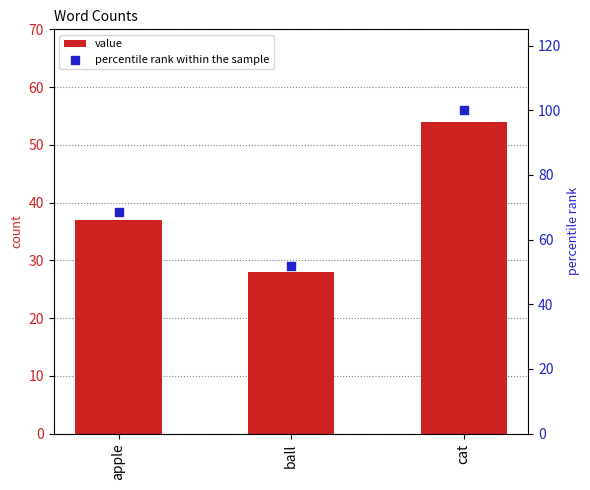

At which category is the sum across all series the highest?

cat